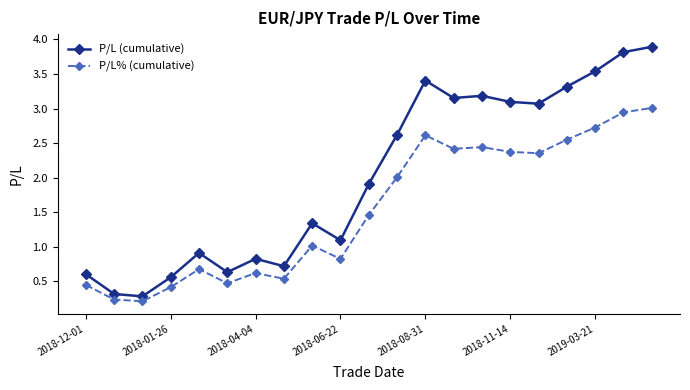

How many categories are shown in the chart?

21